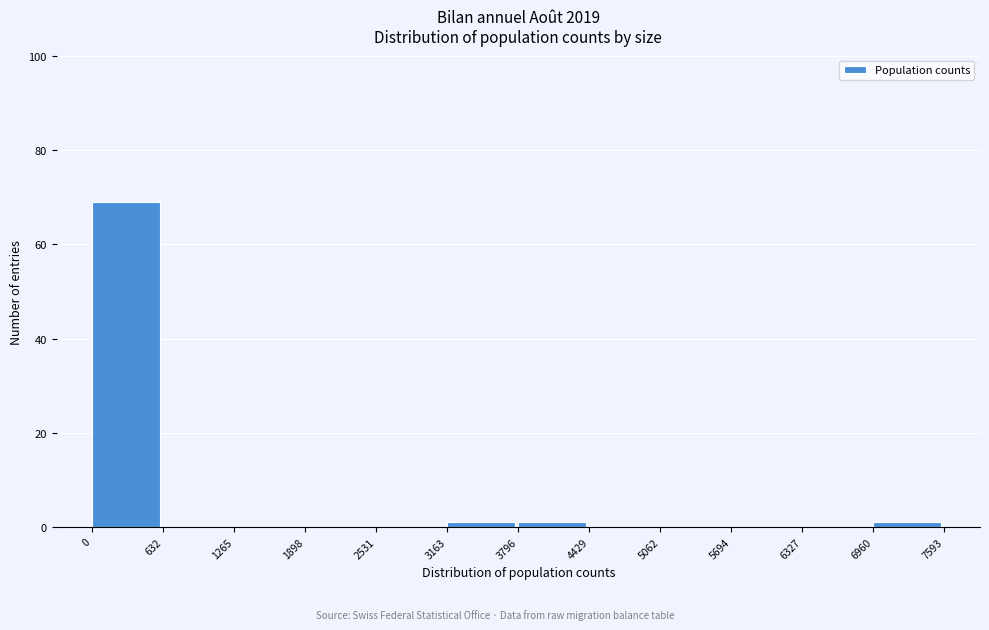

How tall is the bar that spans 0 to 632 on the x-axis? The values are not printed on the chart, so give them approximately, as read against the axis.

70